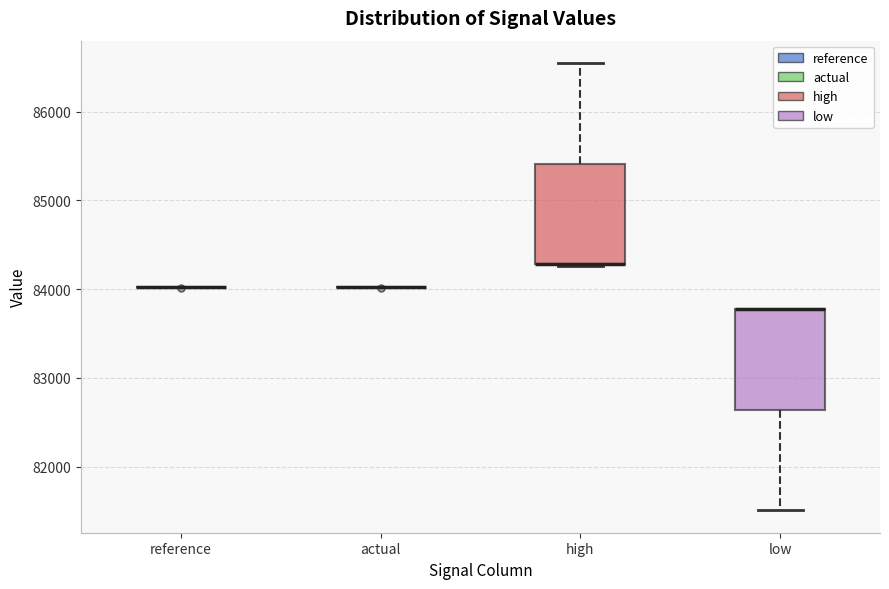

Reading left to right, transcribe this box plot: for each box, give where its median line is, the range the box spans, and where its two whiskers end, as read against the y-axis. The values are not printed on the chart, so give them approximately, as read against the axis.

reference: box collapsed to a line at 84000, whiskers 84000 to 84000
actual: box collapsed to a line at 84000, whiskers 84000 to 84000
high: median 84300 (drawn on the box's lower edge), box 84300 to 85400, whiskers 84300 to 86500
low: median 83800 (drawn on the box's upper edge), box 82600 to 83800, whiskers 81500 to 83800